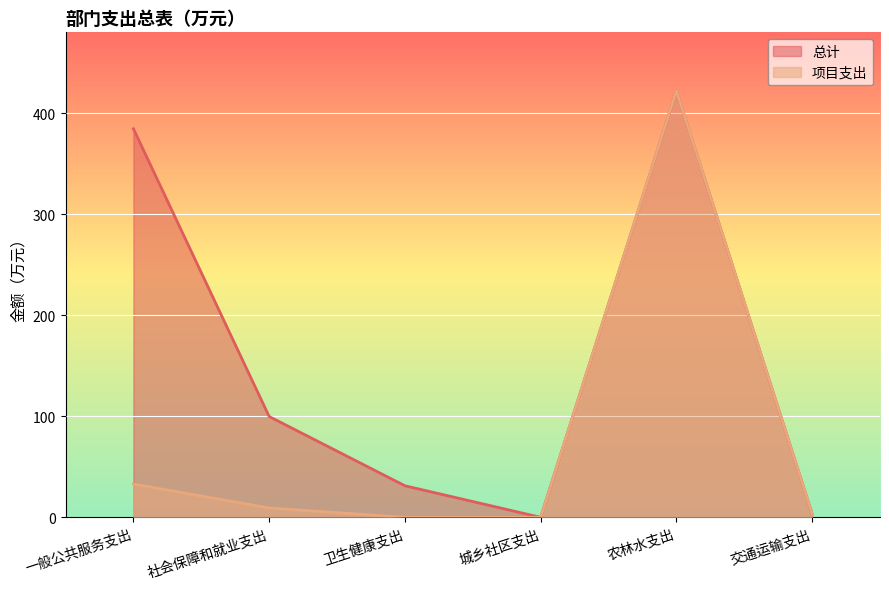

Reading left to right, transcribe all the data shown in this chart.

总计: 一般公共服务支出=384.6	社会保障和就业支出=99.8	卫生健康支出=31.3	城乡社区支出=0.1	农林水支出=422.2	交通运输支出=3.5
项目支出: 一般公共服务支出=33.0	社会保障和就业支出=9.3	卫生健康支出=0.0	城乡社区支出=0.1	农林水支出=422.2	交通运输支出=3.5